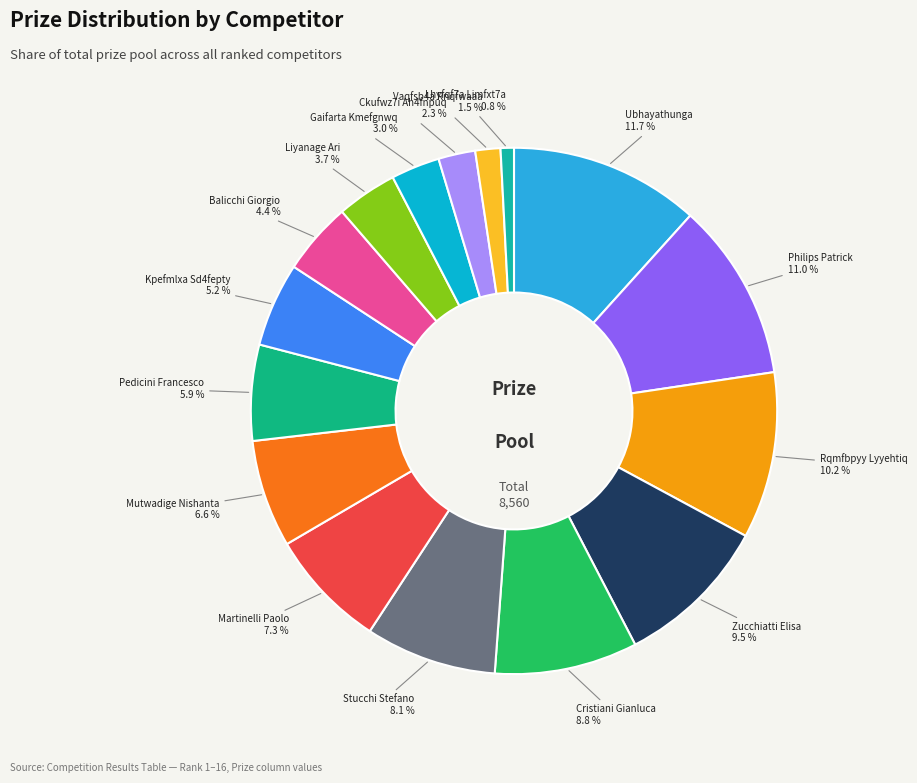

Count the number of slices in the pie.

16